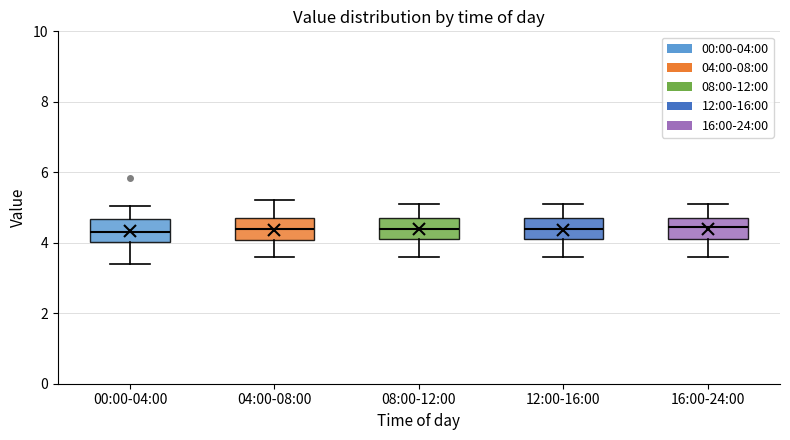

Where does the median line of the box for 00:00-04:00 sit on the y-axis? The values are not printed on the chart, so give them approximately, as read against the axis.

4.4